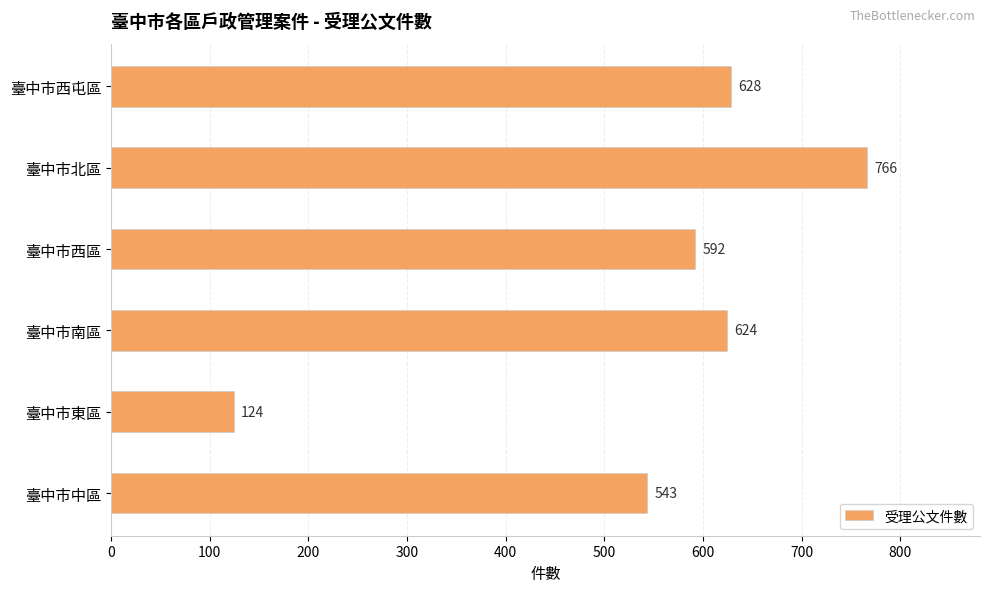

What is the approximate value at 臺中市北區?

766